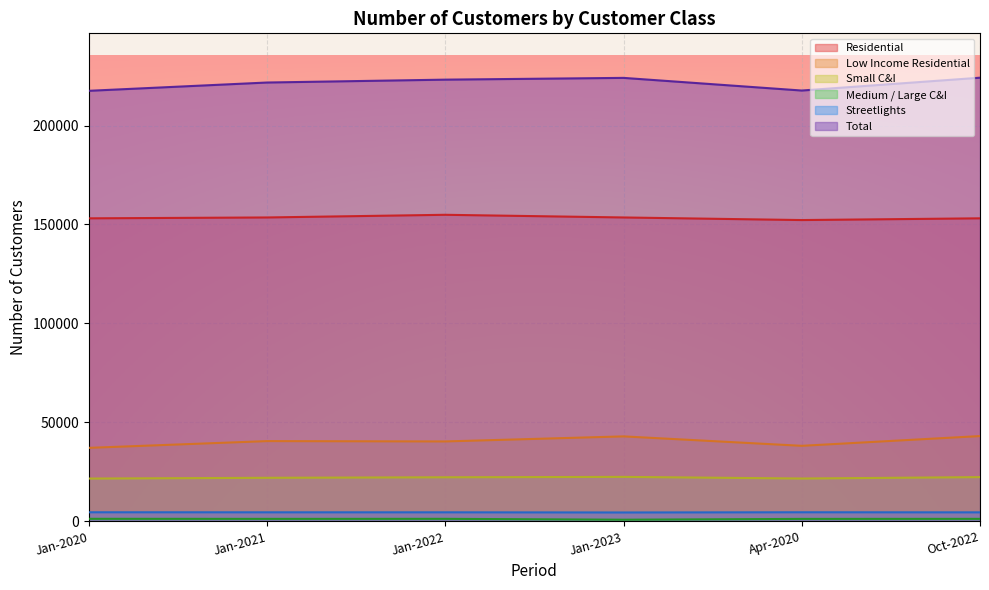

What are all the series names shown in the legend?

Residential, Low Income Residential, Small C&I, Medium / Large C&I, Streetlights, Total